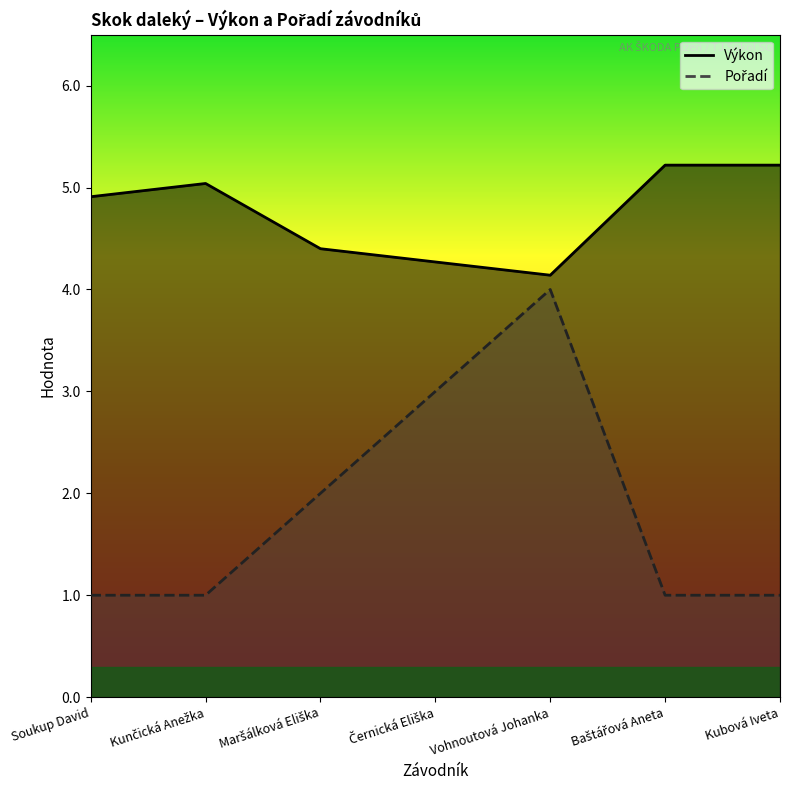

True or false: Výkon and Pořadí intersect in this chart.

False